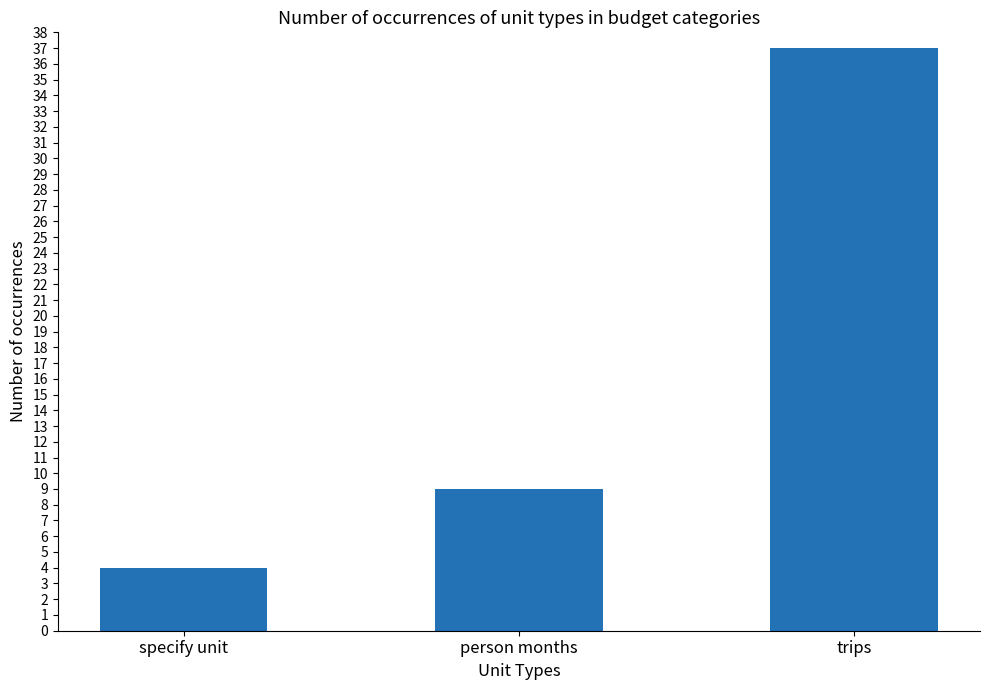

Is it true that the value at person months is 4?

False